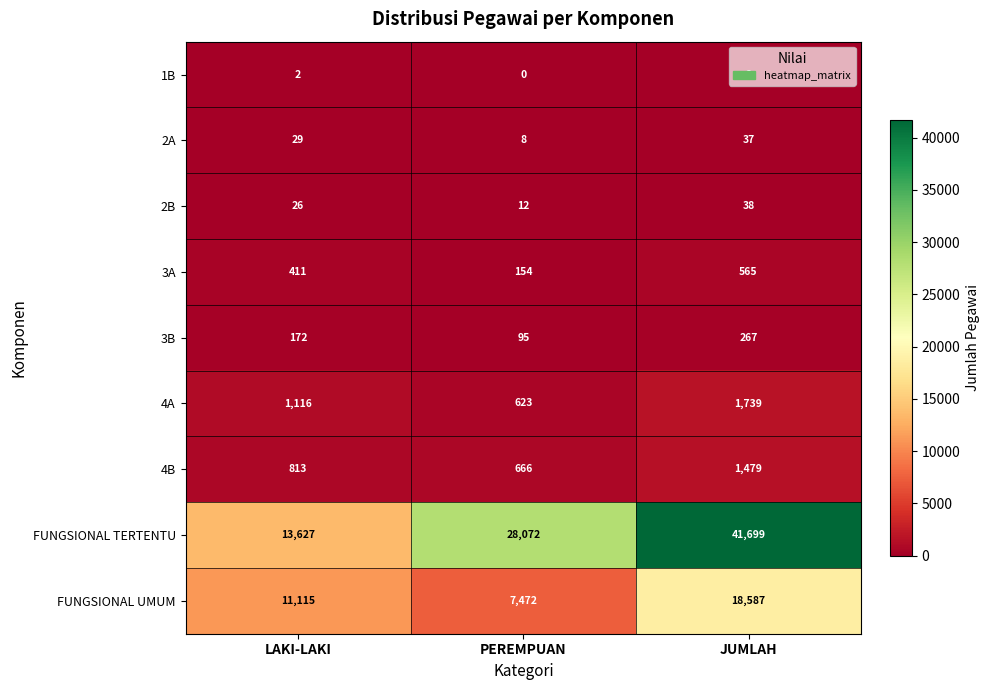

Which category has the highest value in the 4A series?

JUMLAH